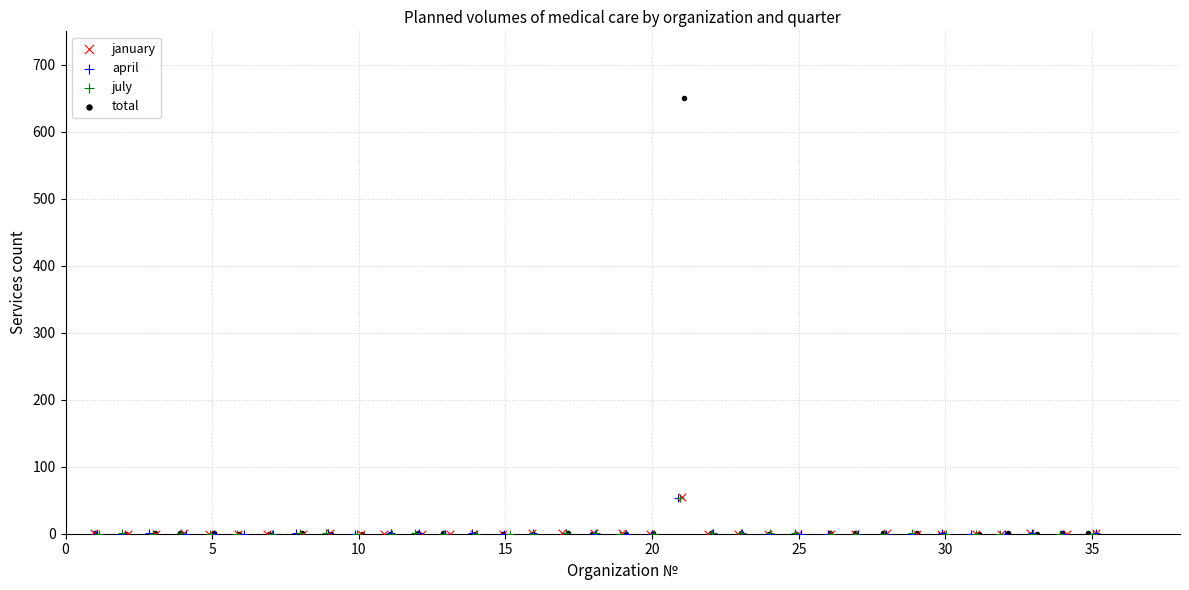

Which series has the widest spread of Y values?

total